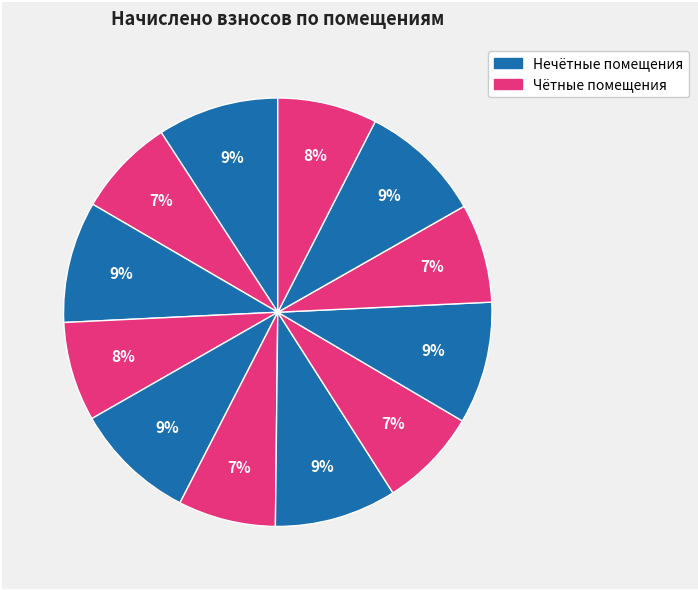

To the nearest percent, what is the difference between the largest and smallest slice percentages?

2%